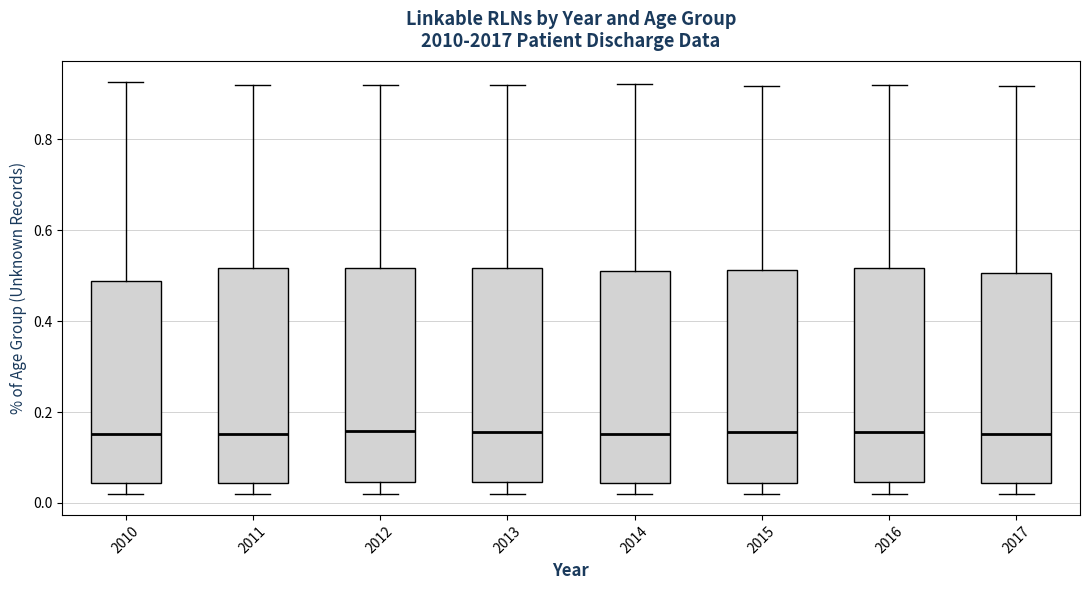

Where is the lower edge of the box at x = 2012 on the y-axis? The values are not printed on the chart, so give them approximately, as read against the axis.

0.04